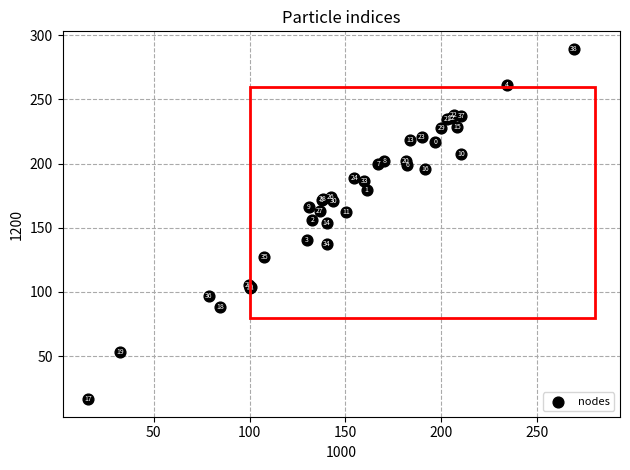

What Y value in the scatter plot is closest to 152?

154.0